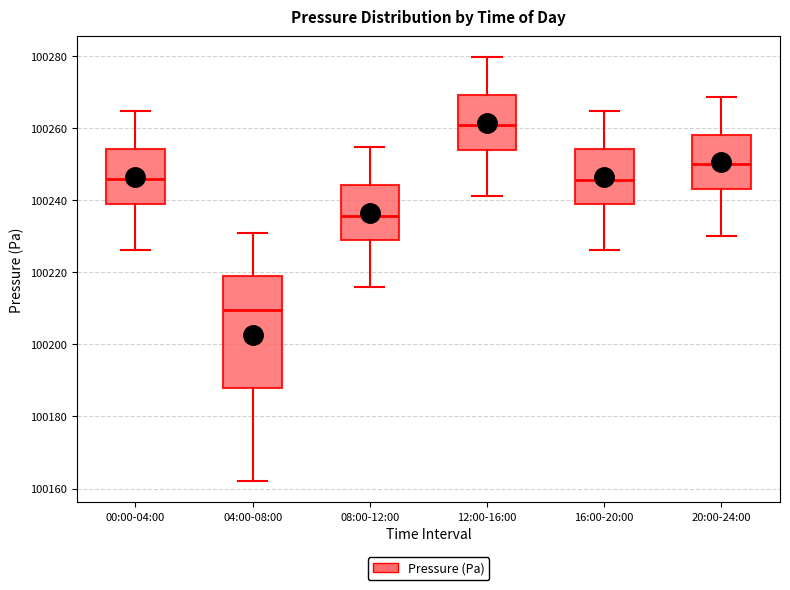

Where does the upper whisker of the box for 20:00-24:00 end on the y-axis? The values are not printed on the chart, so give them approximately, as read against the axis.

100268